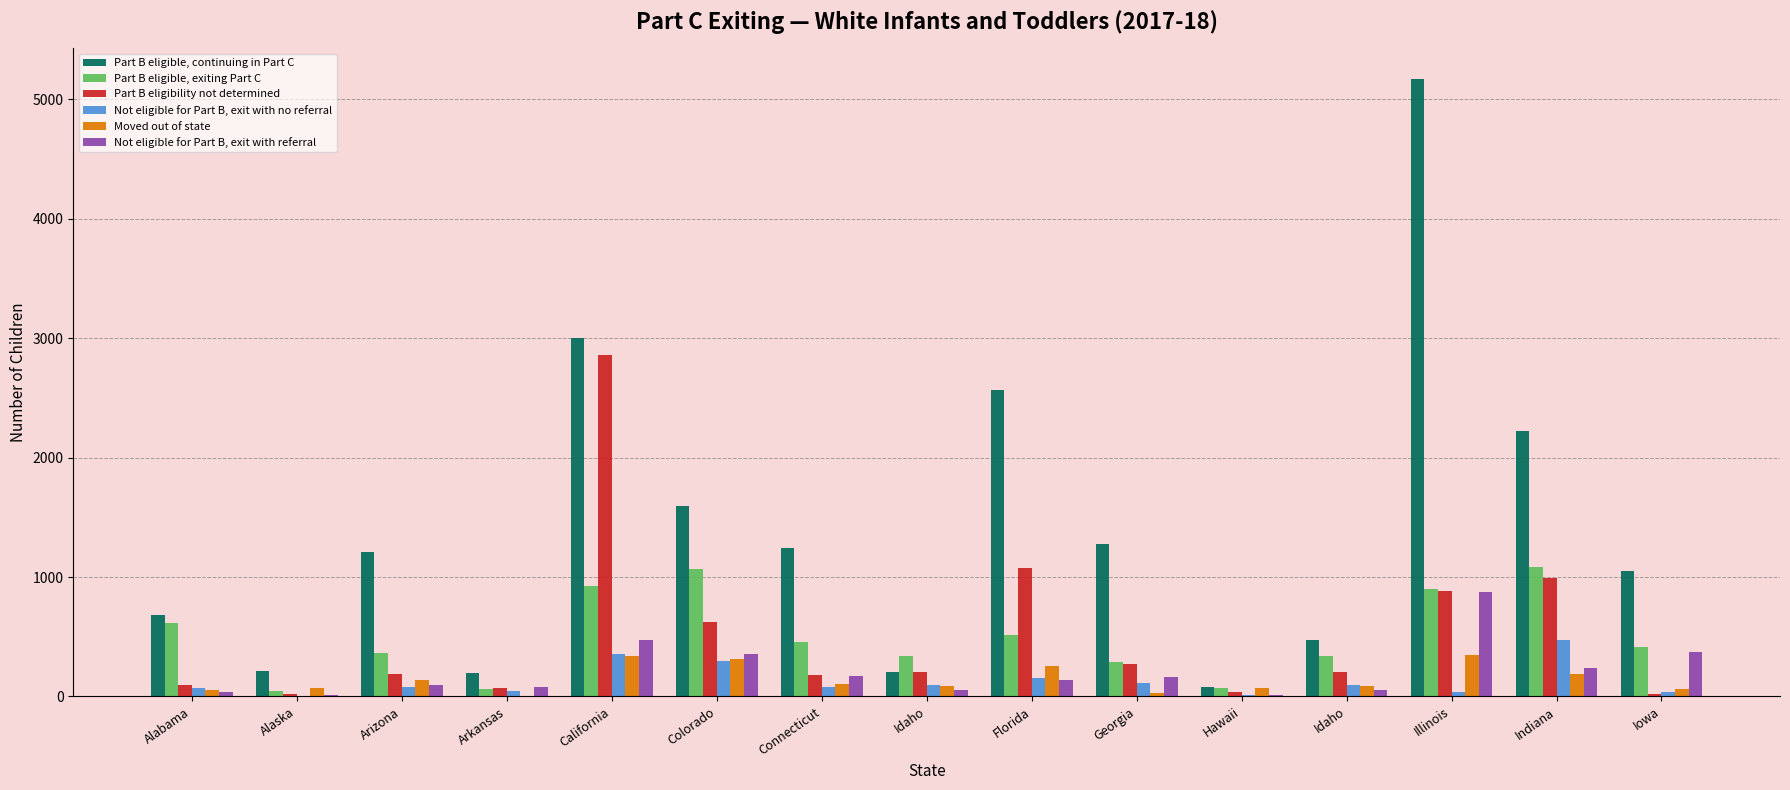

What are all the series names shown in the legend?

Part B eligible, continuing in Part C, Part B eligible, exiting Part C, Part B eligibility not determined, Not eligible for Part B, exit with no referral, Moved out of state, Not eligible for Part B, exit with referral